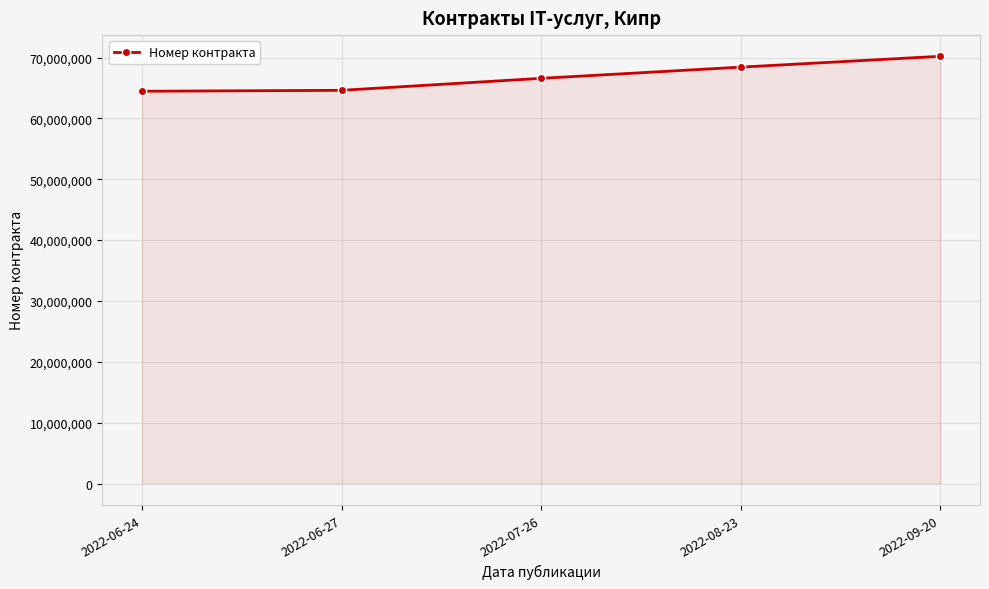

Approximately how many times larger is the value at 2022-09-20 compared to 2022-06-24?

1.1